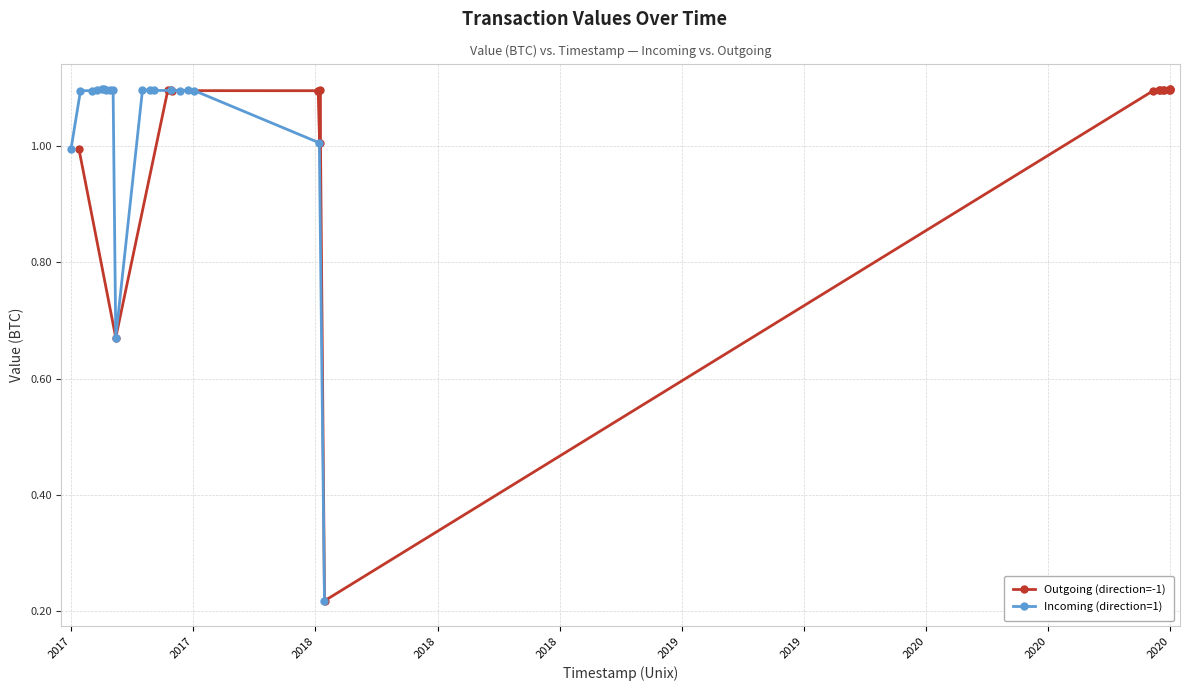

What is the lowest value of the Outgoing (direction=-1) series?

0.2